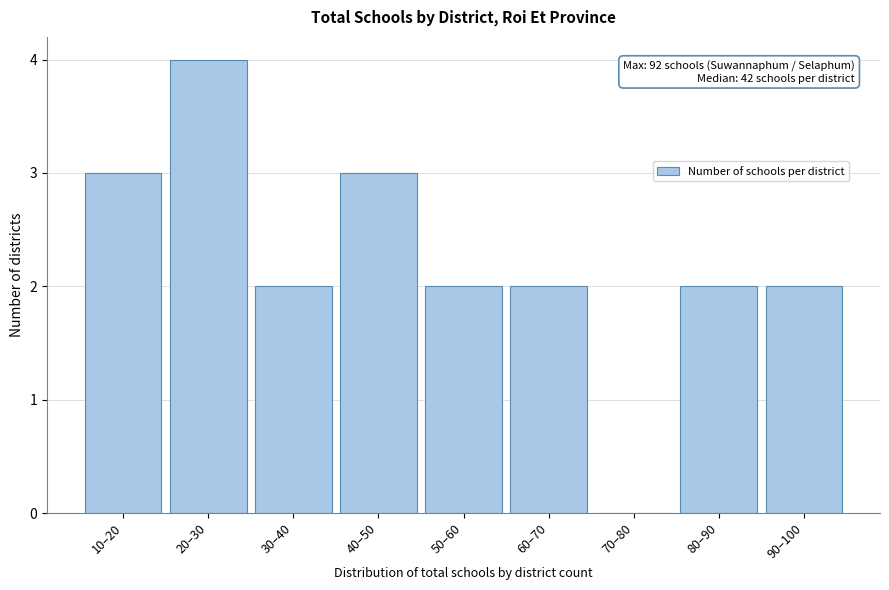

Reading left to right, extract all data points from this chart.

10–20=3	20–30=4	30–40=2	40–50=3	50–60=2	60–70=2	70–80=0	80–90=2	90–100=2